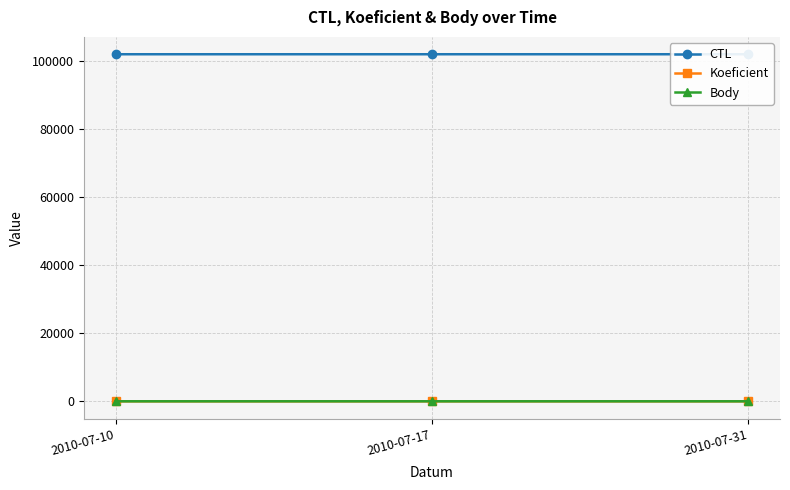

What is the value of the Koeficient point at the 2nd from the left?

4.0